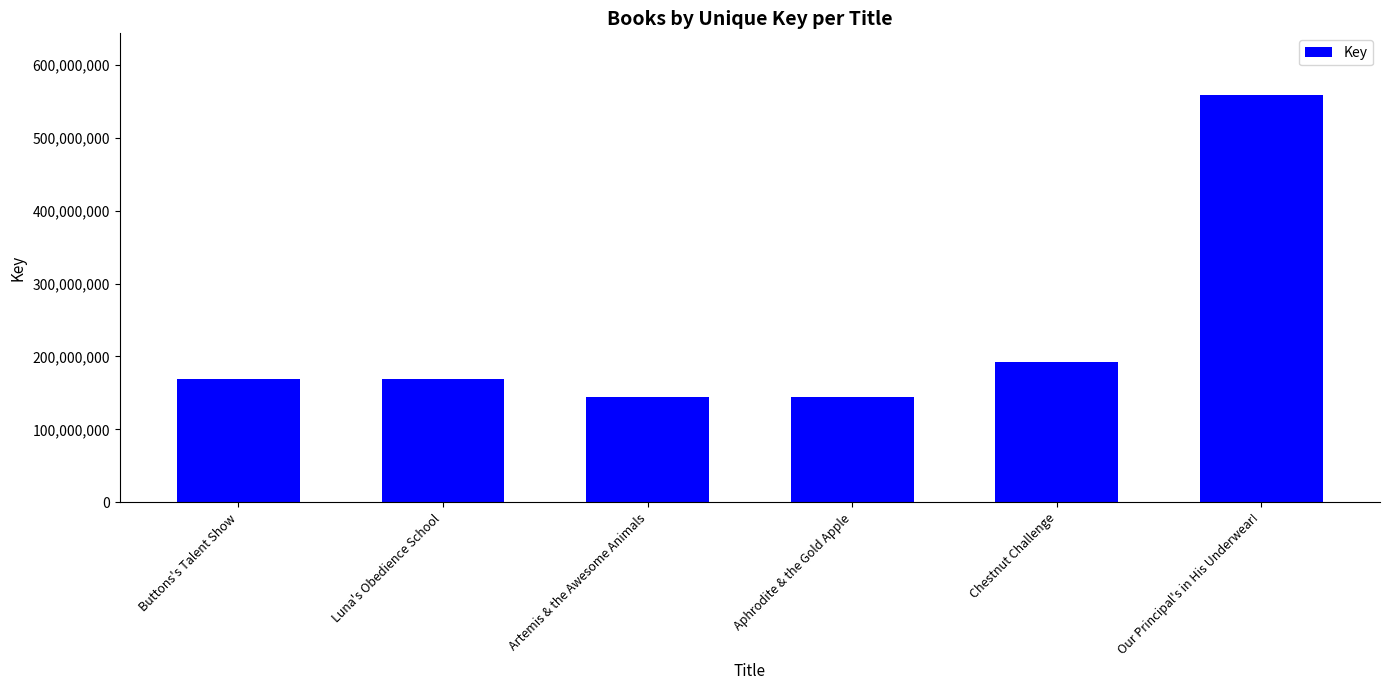

What is the change in value from Chestnut Challenge to Our Principal's in His Underwear!?

+366269196